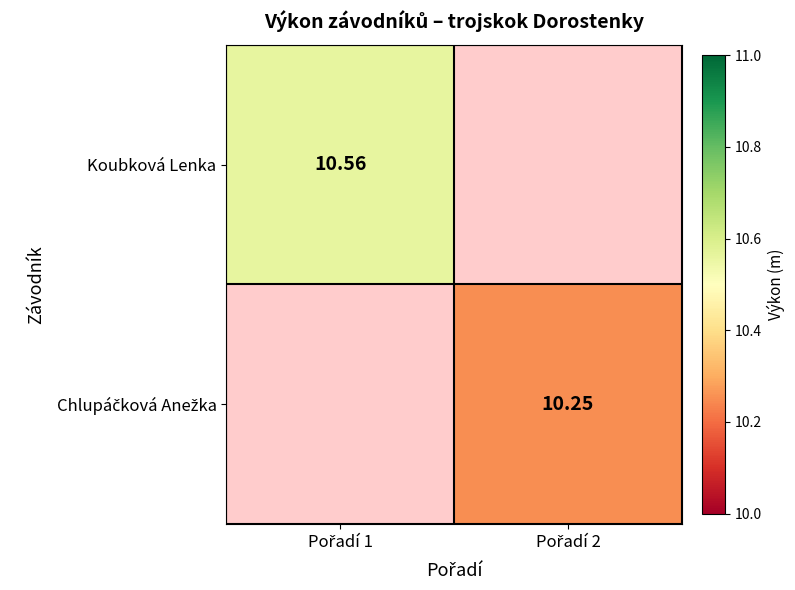

Where does the Chlupáčková Anežka series first go above 10?

Pořadí 2